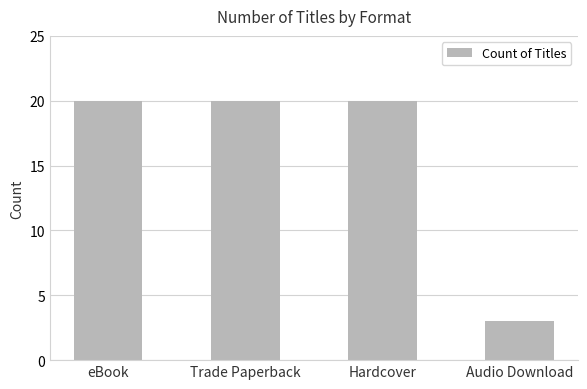

Reading right to left, transcribe all the data shown in this chart.

3	20	20	20